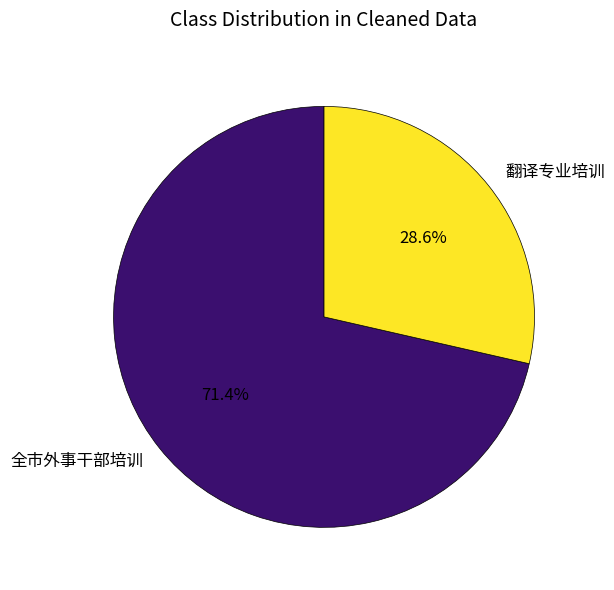

Rank the categories by value from lowest to highest.

翻译专业培训, 全市外事干部培训